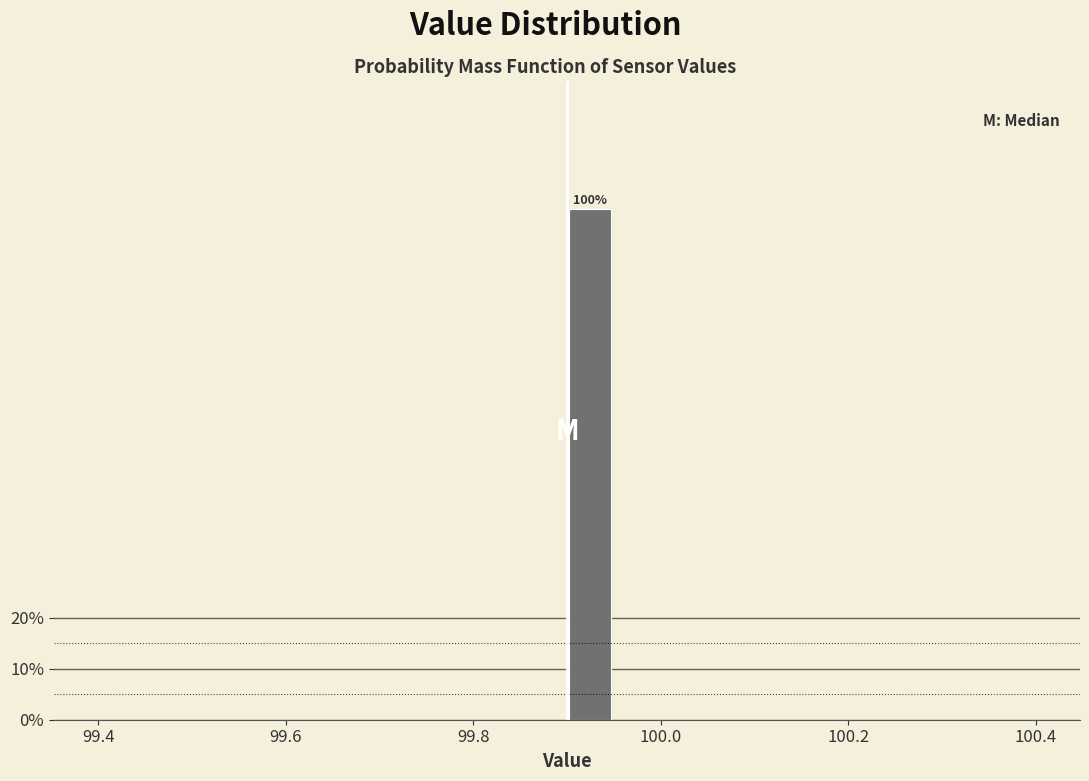

Read against the x-axis, roughly where is the centre of the tallest bar?

99.92